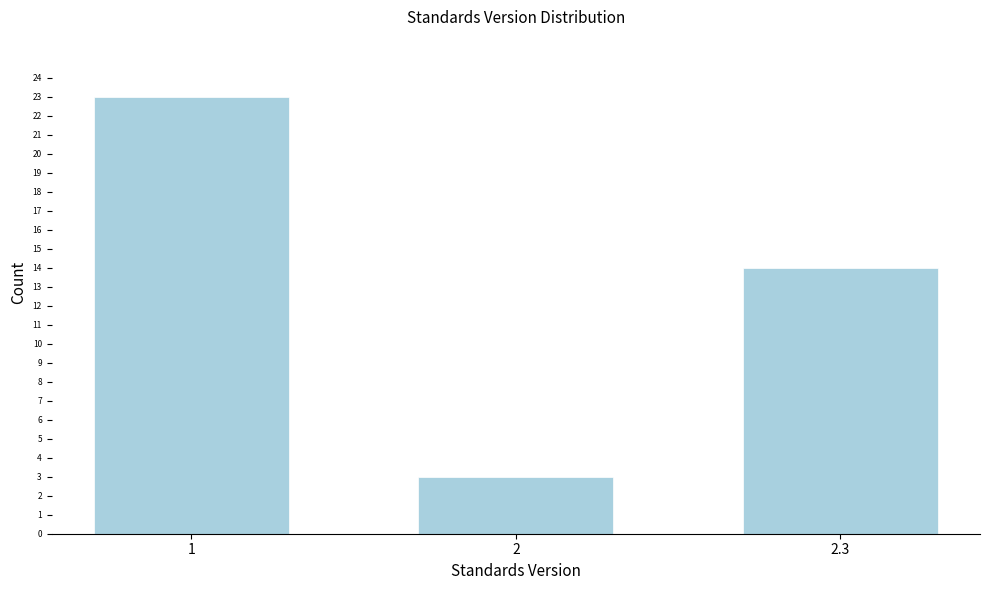

Reading left to right, what are all the values shown in this chart?

1=23	2=3	2.3=14